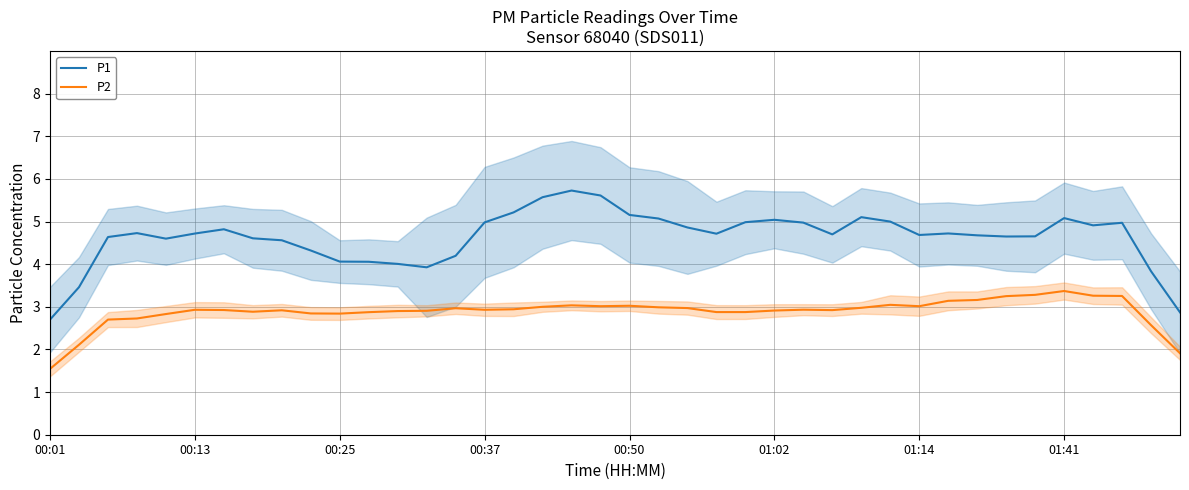

What are all the series names shown in the legend?

P1, P2